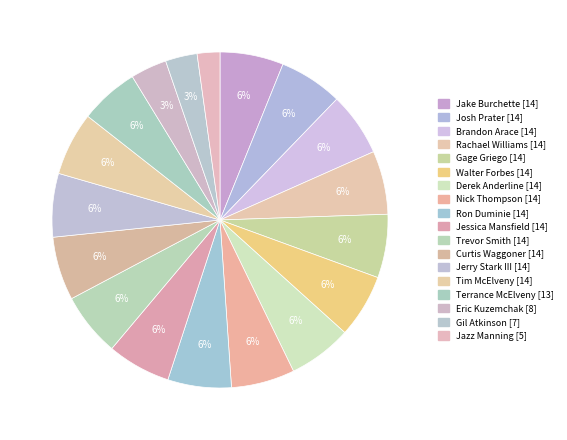

To the nearest percent, what percentage of the pie is Eric Kuzemchak?

3%